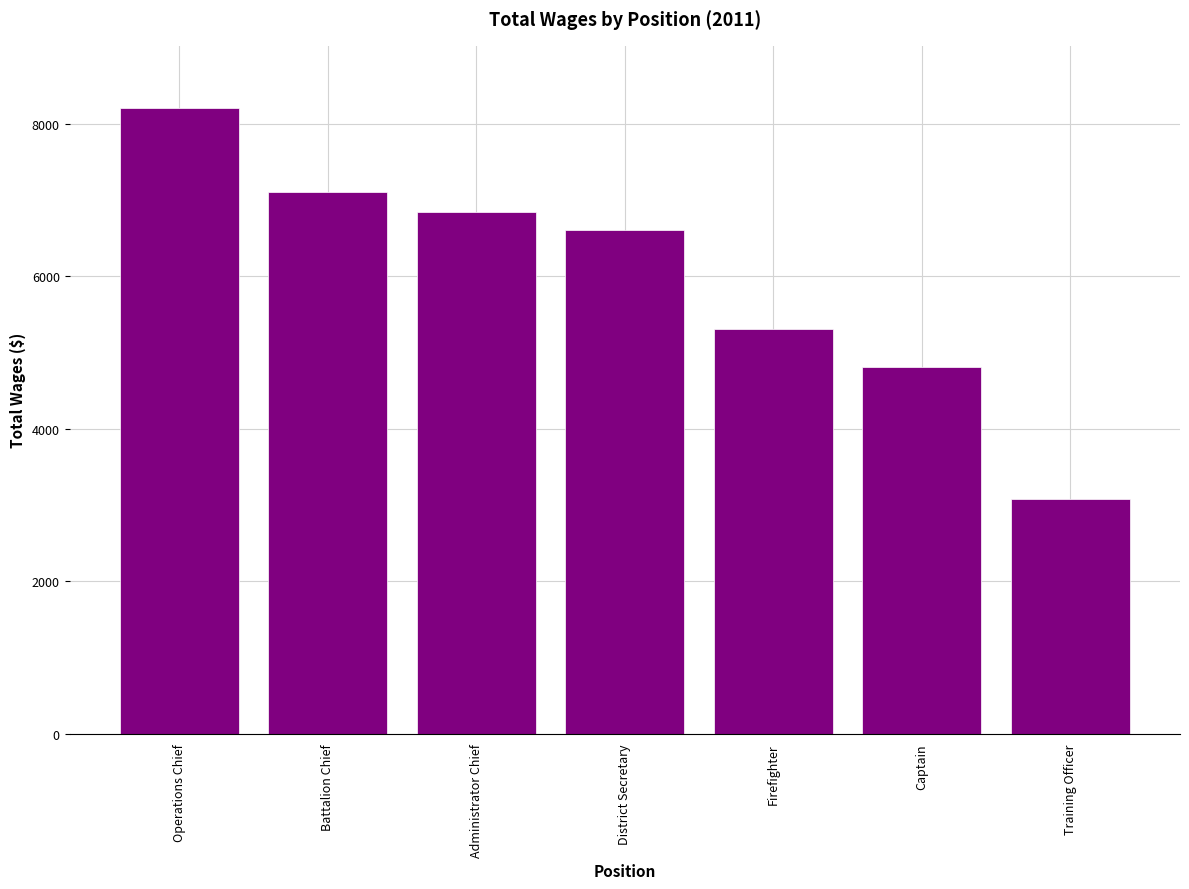

Is it true that the value at Operations Chief is 8200?

True